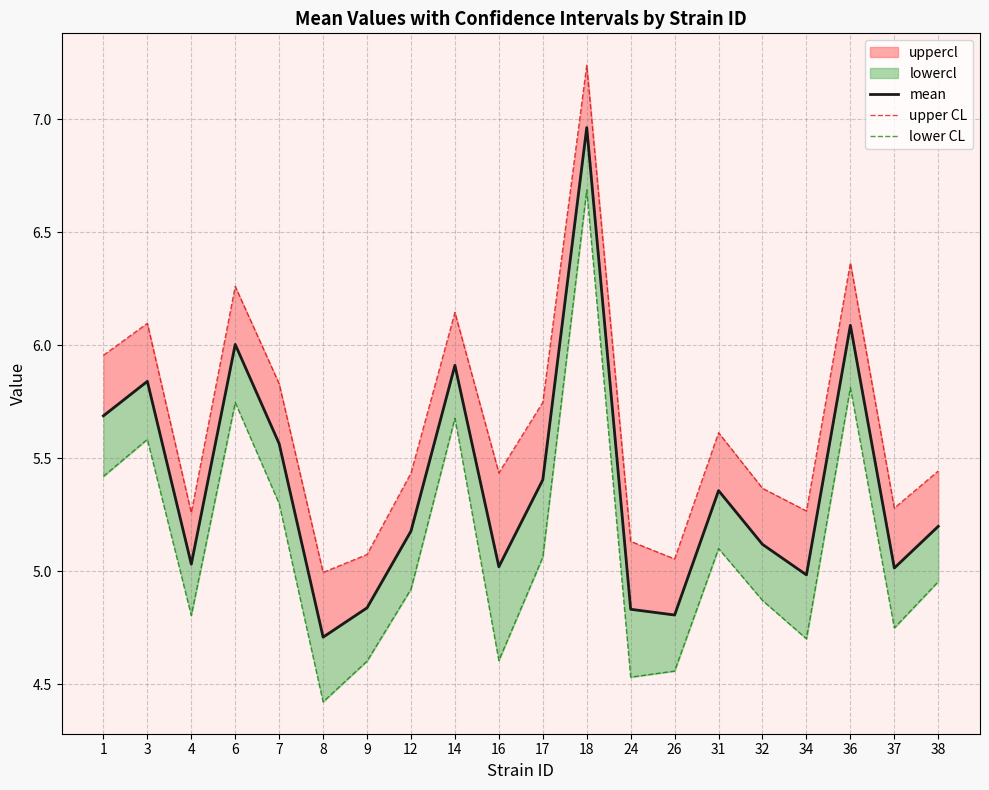

Reading left to right, list all the values displayed in this chart.

mean: 5.7	5.8	5.0	6.0	5.6	4.7	4.8	5.2	5.9	5.0	5.4	7.0	4.8	4.8	5.4	5.1	5.0	6.1	5.0	5.2
upper CL: 6.0	6.1	5.3	6.3	5.8	5.0	5.1	5.4	6.1	5.4	5.7	7.2	5.1	5.1	5.6	5.4	5.3	6.4	5.3	5.4
lower CL: 5.4	5.6	4.8	5.7	5.3	4.4	4.6	4.9	5.7	4.6	5.1	6.7	4.5	4.6	5.1	4.9	4.7	5.8	4.7	5.0